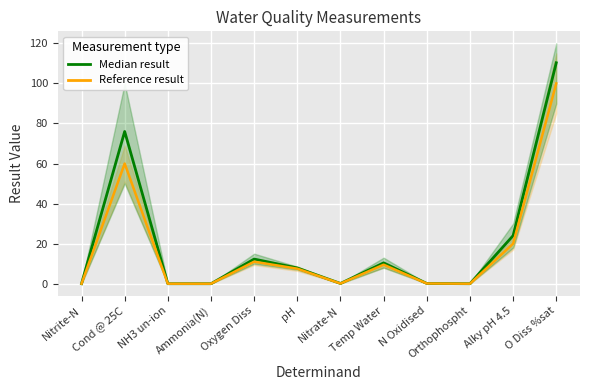

What are all the series names shown in the legend?

Median result, Reference result